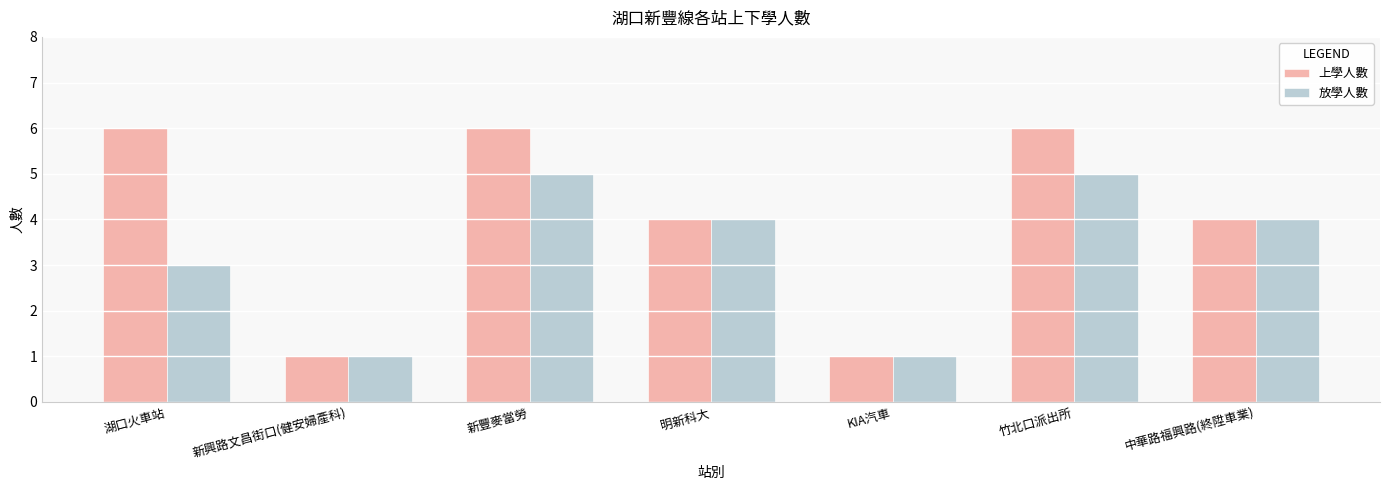

What is the smallest value displayed?

1